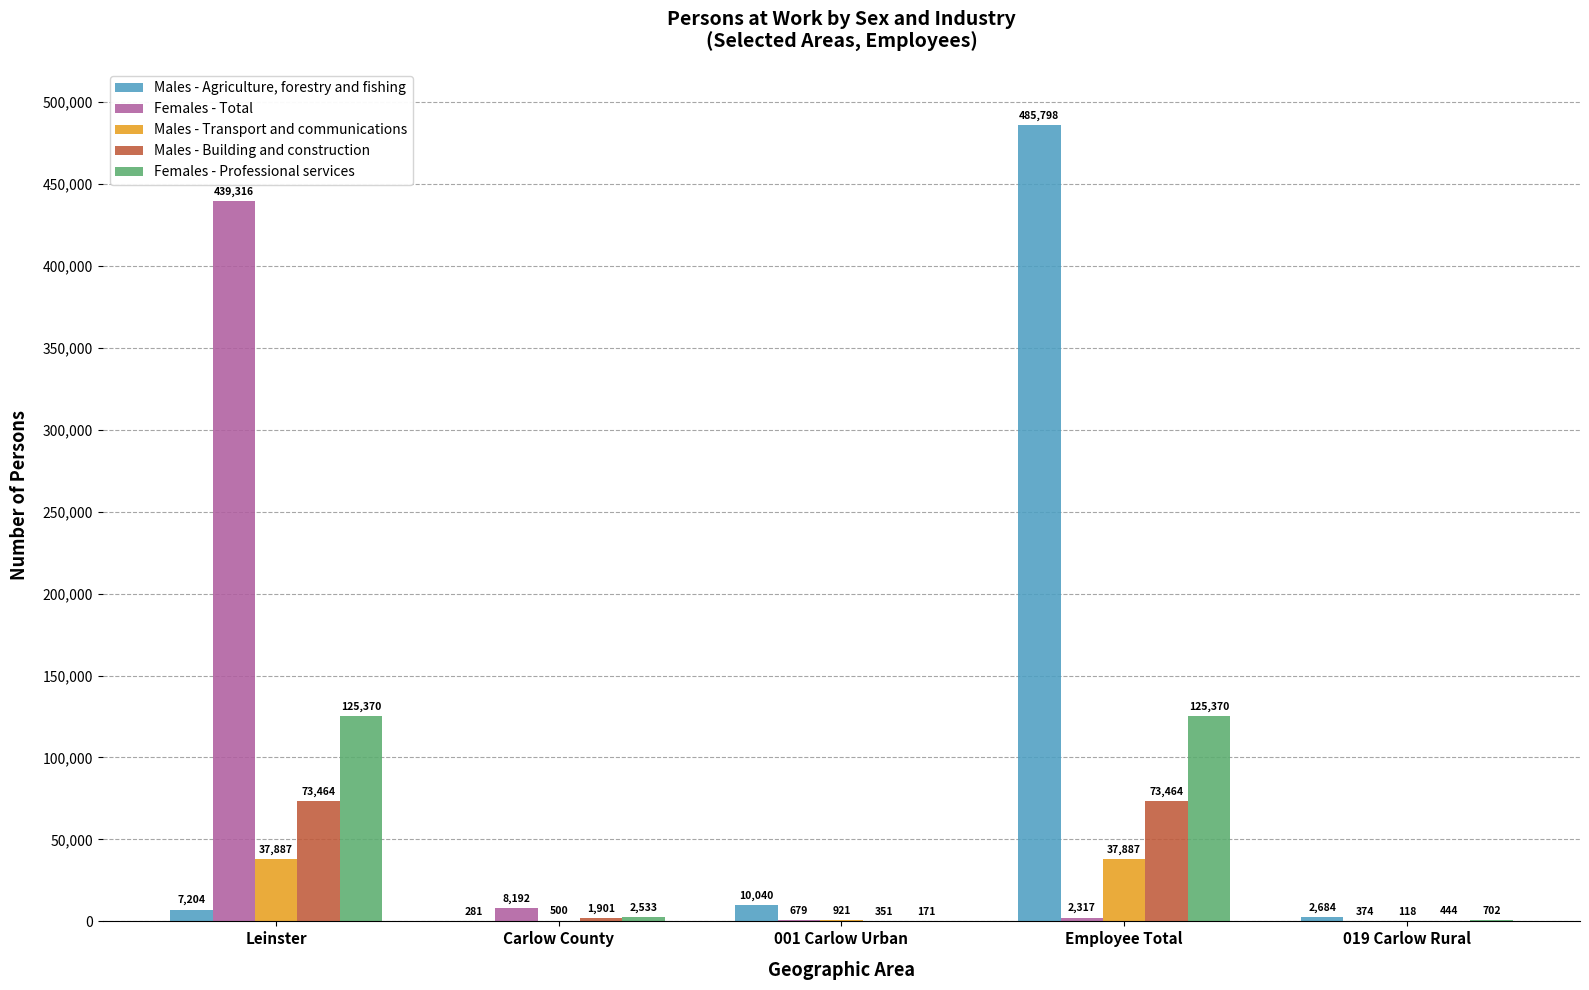

Which label corresponds to the largest value in the chart?

Employee Total